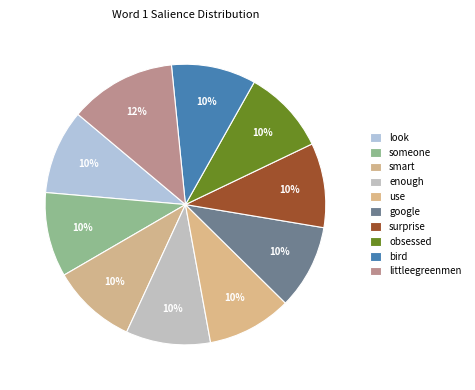

Which has a higher value, obsessed or smart?

obsessed